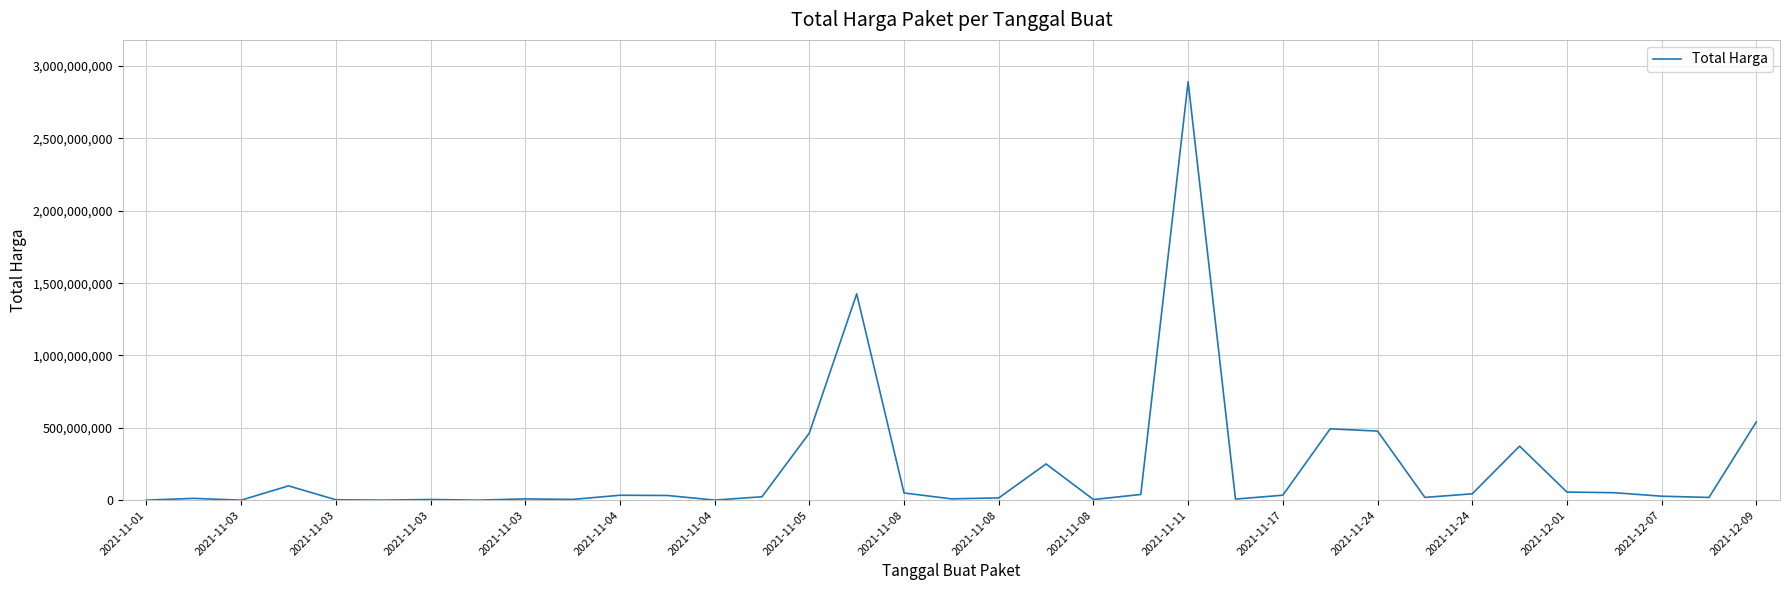

What is the maximum value shown in the chart?

2892122000